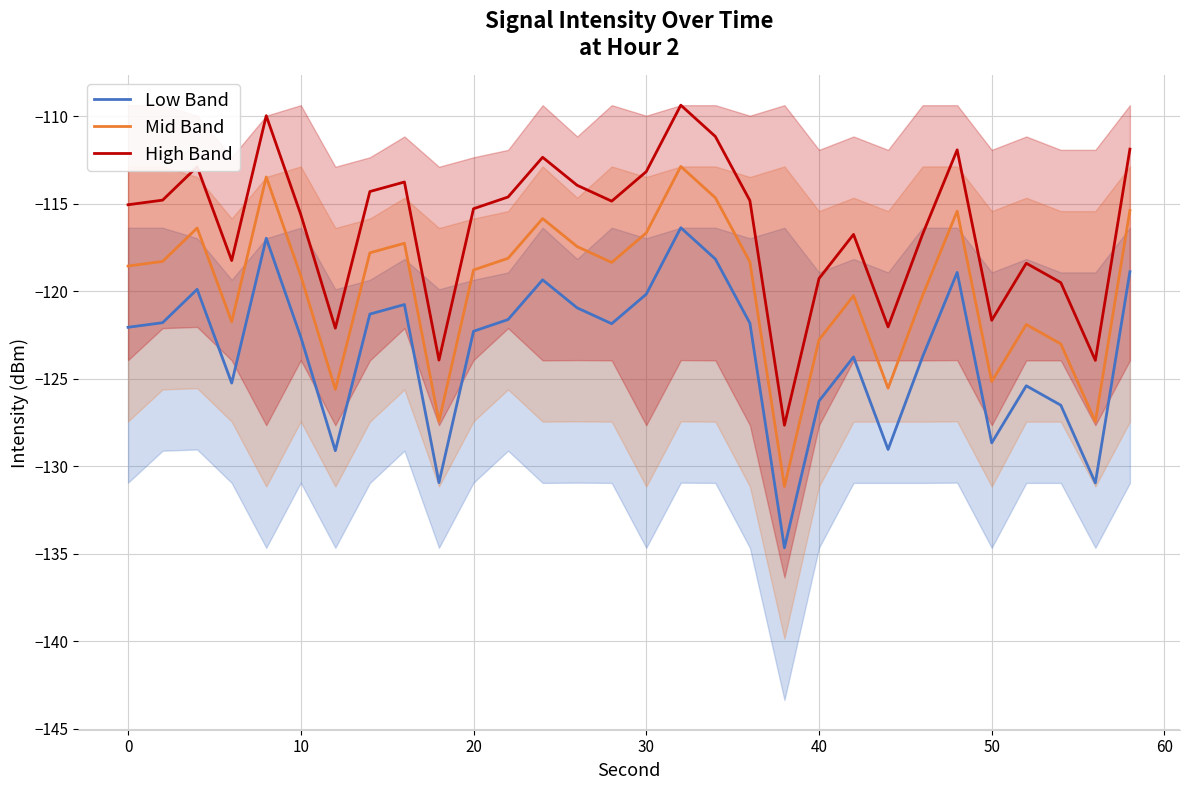

True or false: High Band and Low Band intersect in this chart.

False